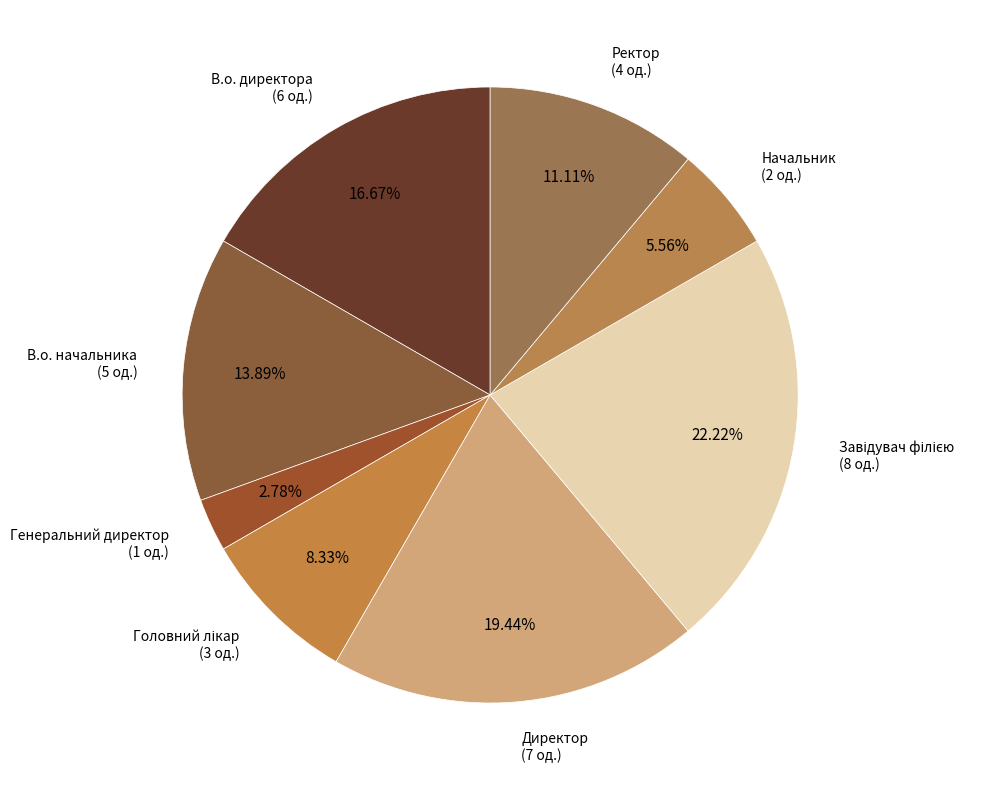

How many segments does this pie chart have?

8